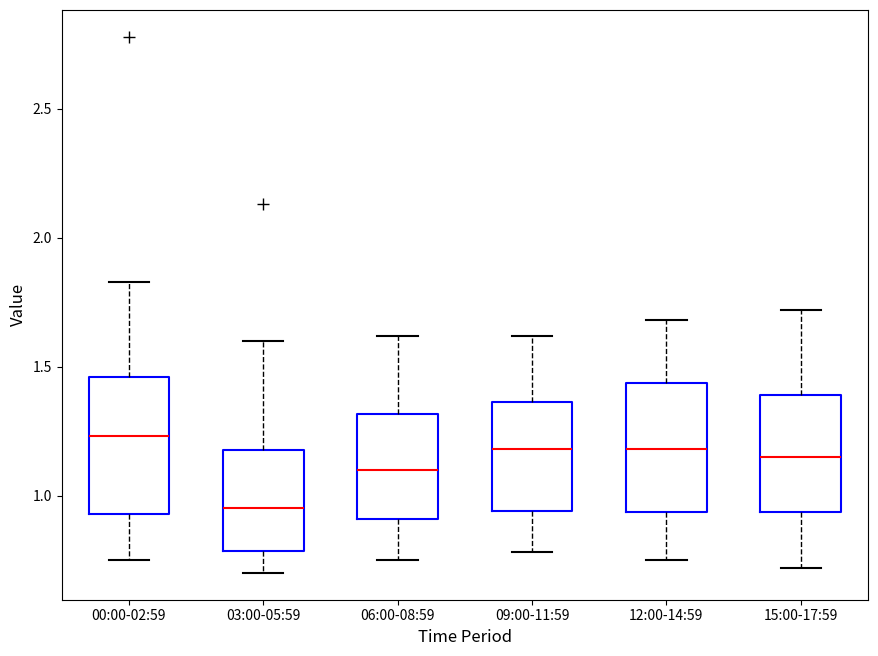

Reading left to right, read every box against the y-axis: the position of its median line, the range the box covers, and the ends of its whiskers. The values are not printed on the chart, so give them approximately, as read against the axis.

00:00-02:59: median 1.25, box 0.95 to 1.45, whiskers 0.75 to 1.85
03:00-05:59: median 0.95, box 0.80 to 1.20, whiskers 0.70 to 1.60
06:00-08:59: median 1.10, box 0.90 to 1.30, whiskers 0.75 to 1.60
09:00-11:59: median 1.20, box 0.95 to 1.35, whiskers 0.80 to 1.60
12:00-14:59: median 1.20, box 0.95 to 1.45, whiskers 0.75 to 1.70
15:00-17:59: median 1.15, box 0.95 to 1.40, whiskers 0.70 to 1.70